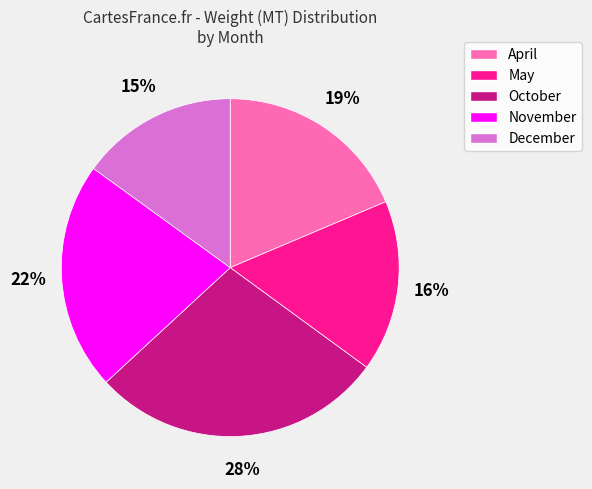

Rank the categories by value from highest to lowest.

October, November, April, May, December